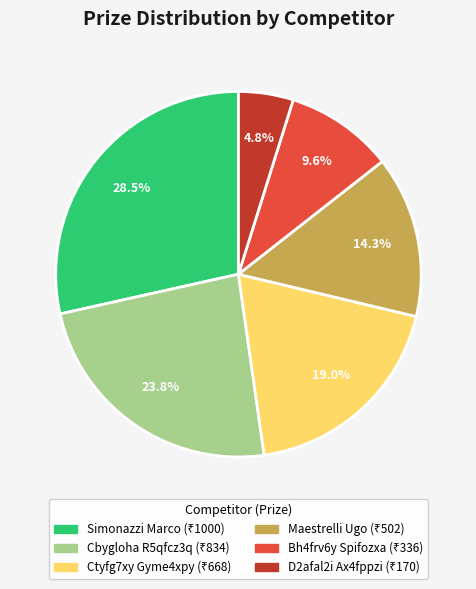

Which has a higher value, Maestrelli Ugo or D2afal2i Ax4fppzi?

Maestrelli Ugo